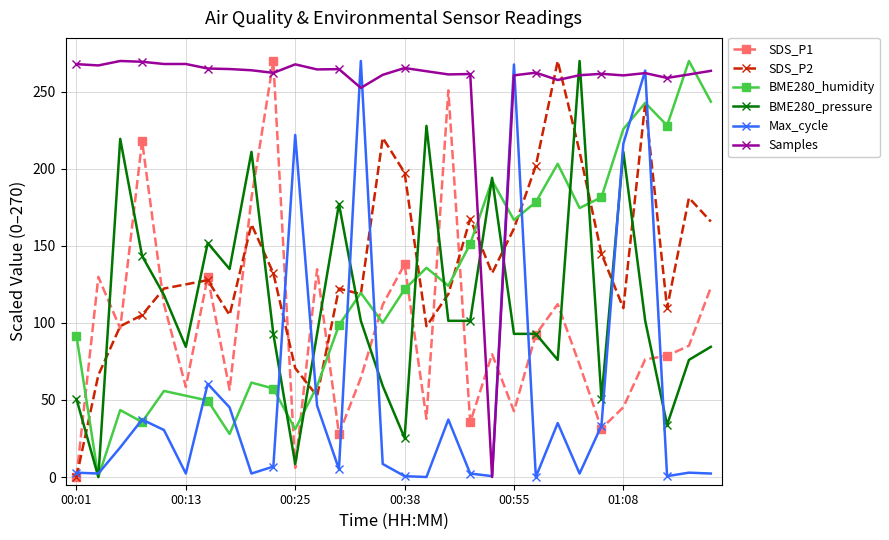

Which series ends up on top after the final intersection of SDS_P2 and Max_cycle?

SDS_P2